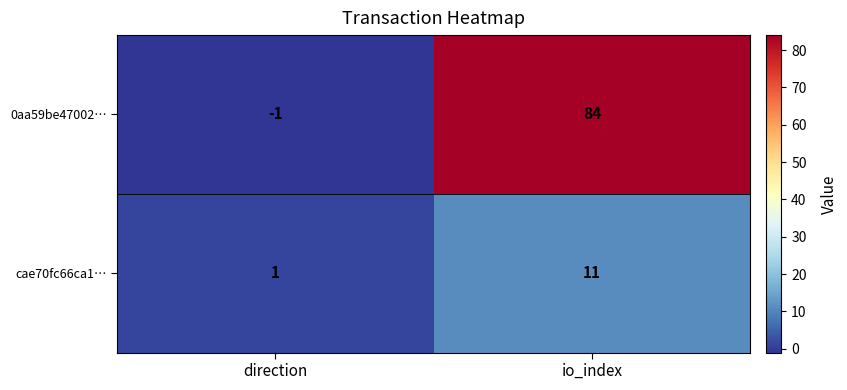

At which category is the sum across all series the highest?

io_index